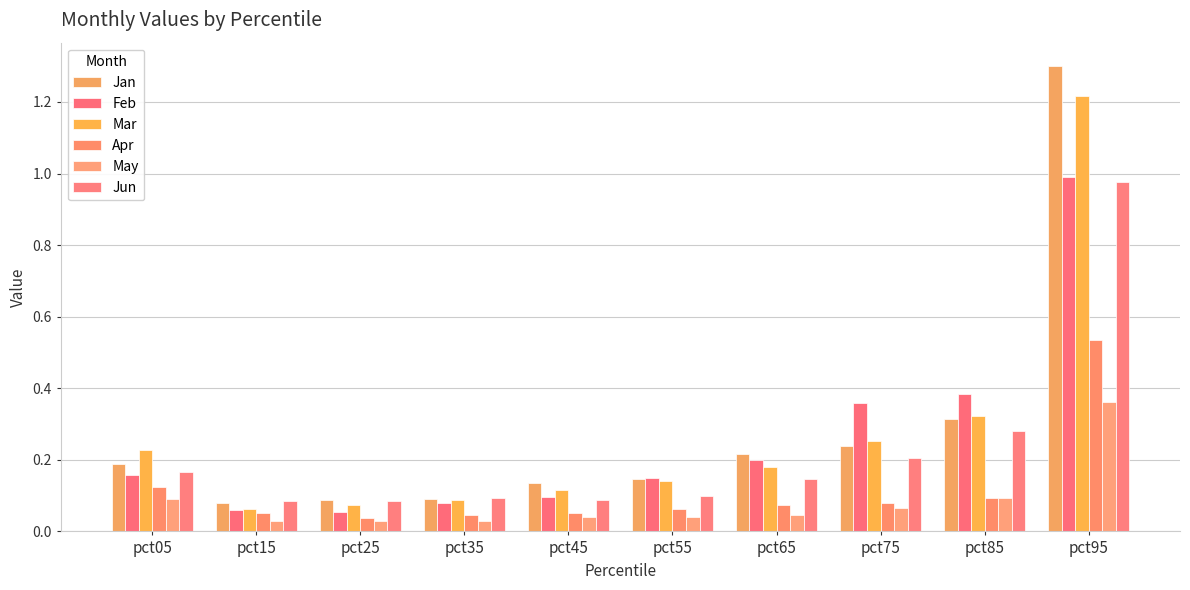

The value of Jan at pct55 is 0.2. True or false?

False